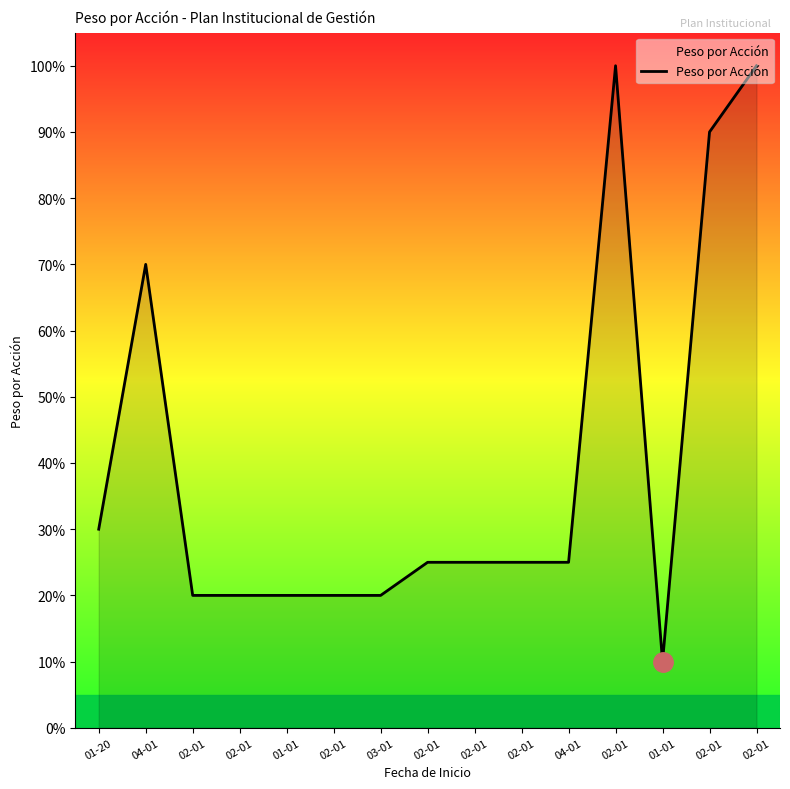

List the labels in order of value, largest first.

02-01, 02-01, 02-01, 04-01, 01-20, 02-01, 02-01, 02-01, 04-01, 02-01, 02-01, 01-01, 02-01, 03-01, 01-01